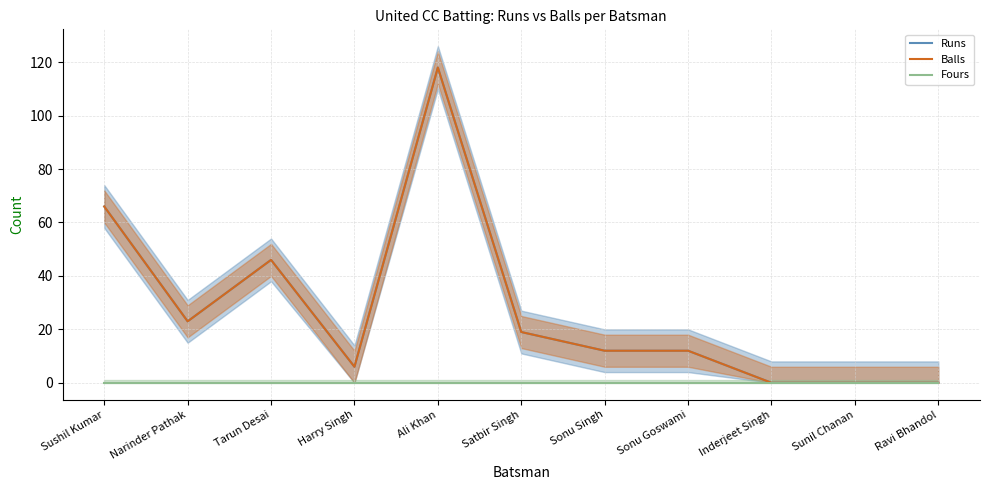

The Balls series shows 12 at Sonu Goswami. True or false?

True